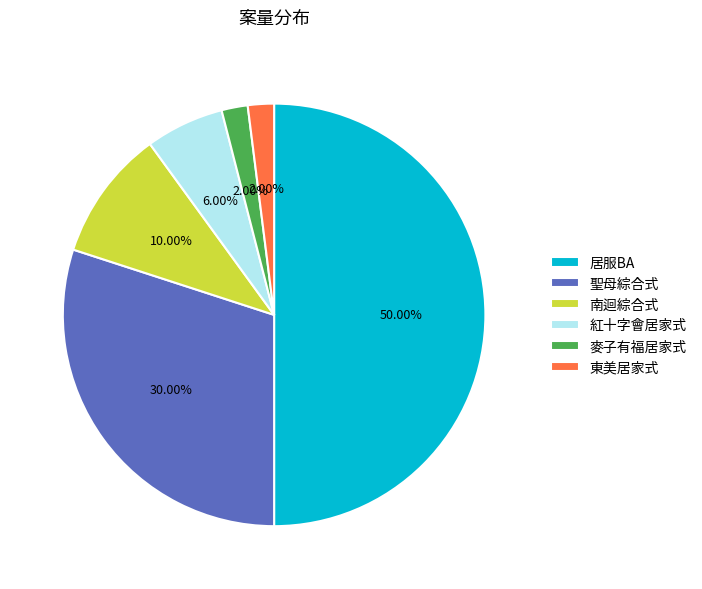

What percentage do 麥子有福居家式 and 聖母綜合式 together represent?

32.0%